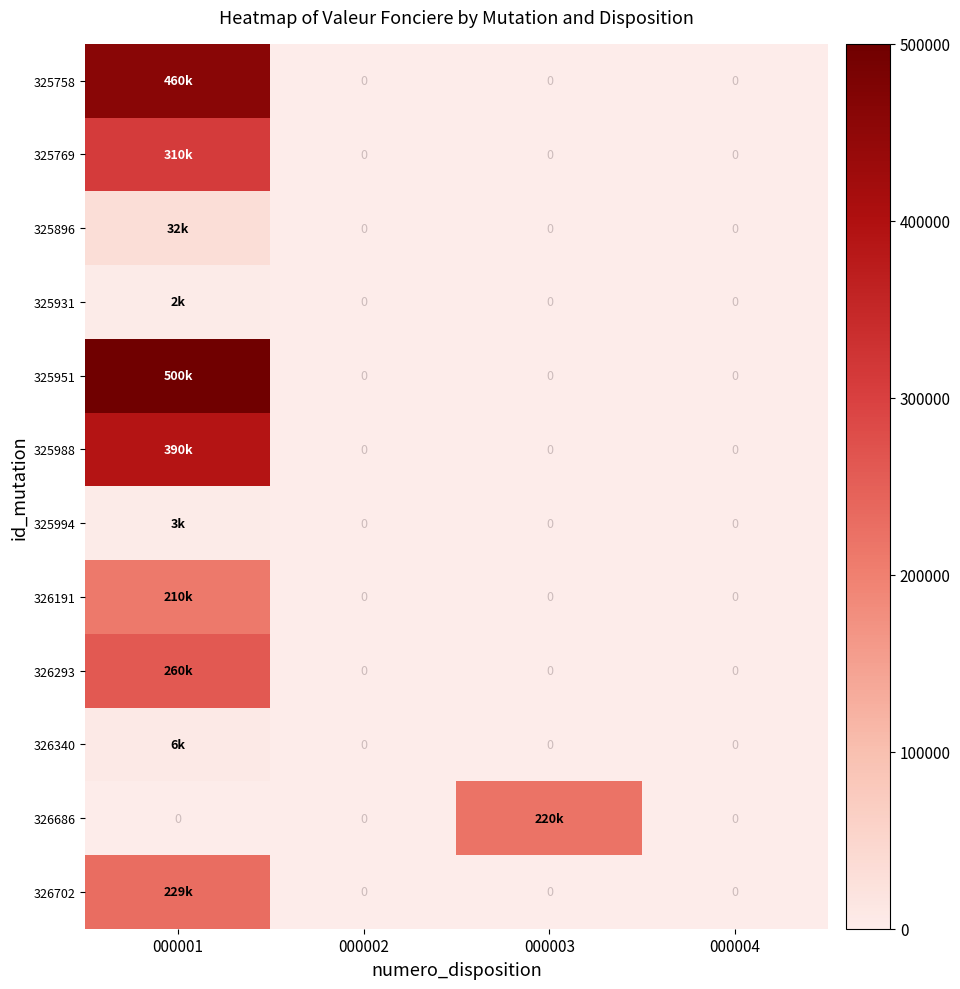

Which series has the largest total across all categories?

325951